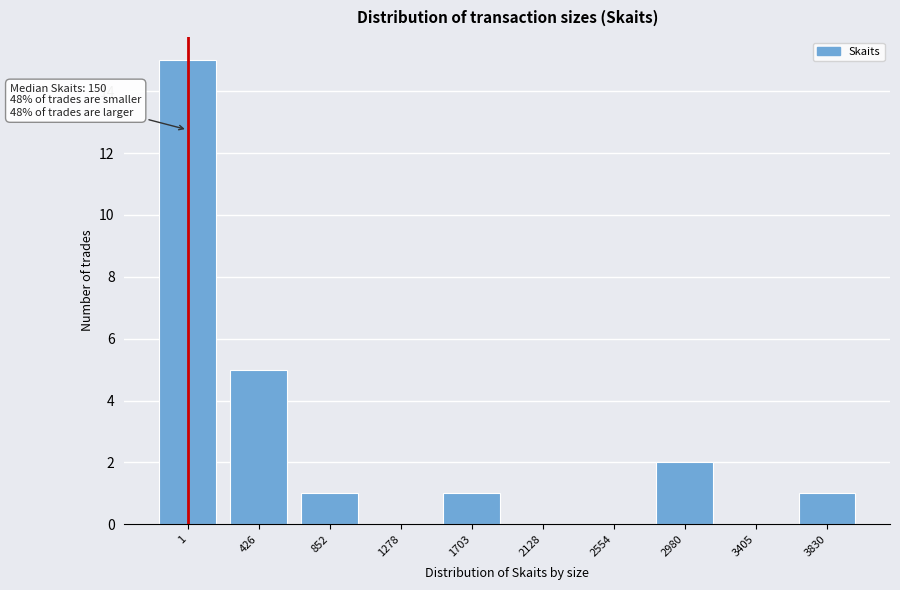

Reading left to right, list all the values displayed in this chart.

1=15	426=5	852=1	1278=0	1703=1	2128=0	2554=0	2980=2	3405=0	3830=1